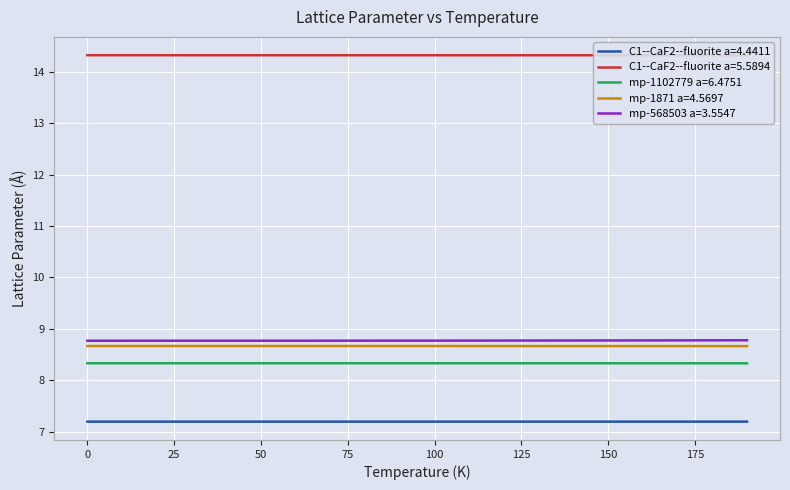

What value does the C1--CaF2--fluorite a=5.5894 series have at 140.0?

14.3